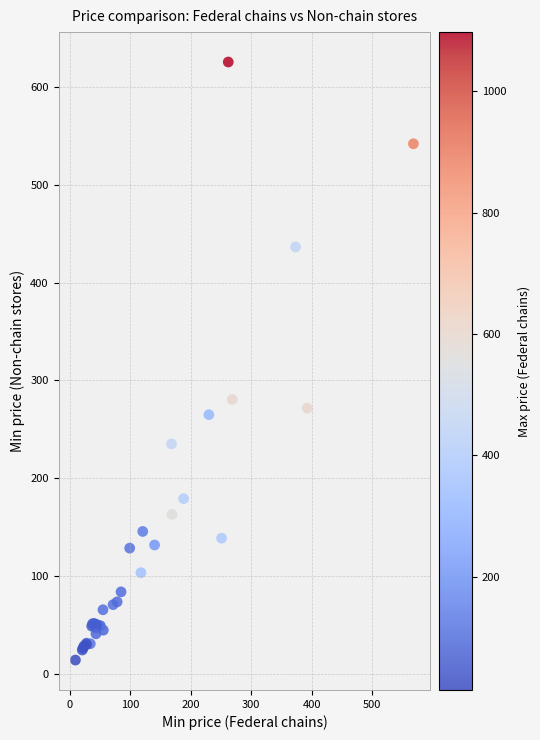

What Y value in the scatter plot is closest to 319?

280.6